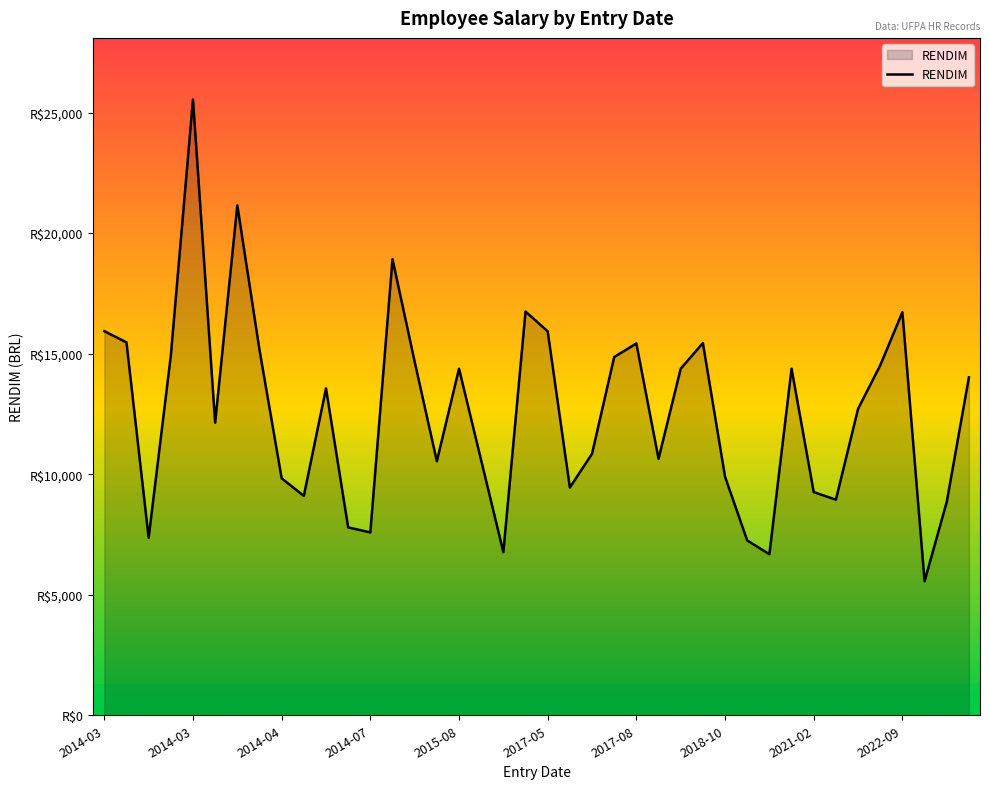

How many interior local peaks (higher than both neighbors) does the data have?

10